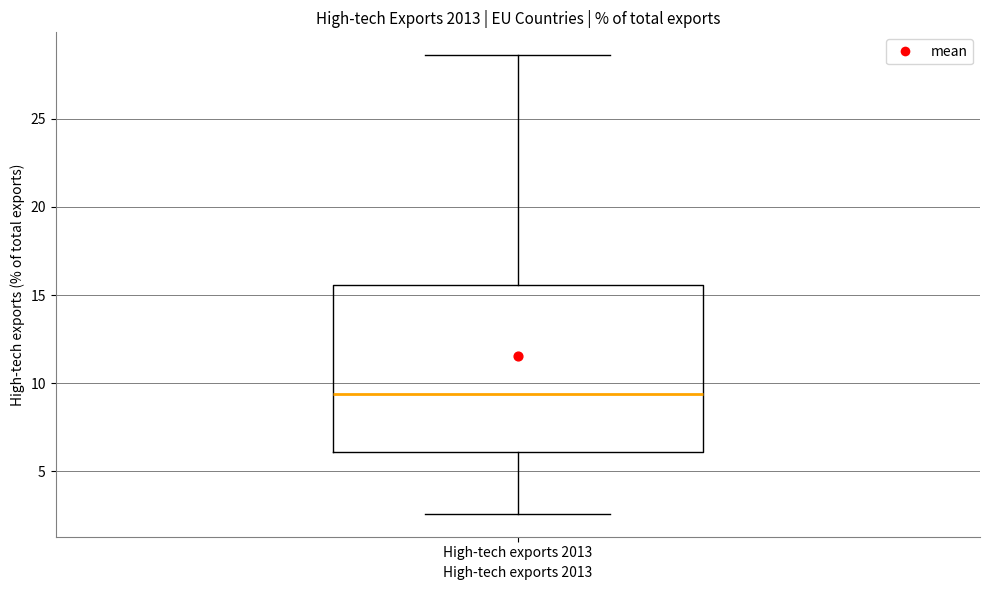

Transcribe this box plot: give where the median line is, the range the box spans, and where the two whiskers end, as read against the y-axis. The values are not printed on the chart, so give them approximately, as read against the axis.

median 9.5, box 6.0 to 15.5, whiskers 2.5 to 28.5